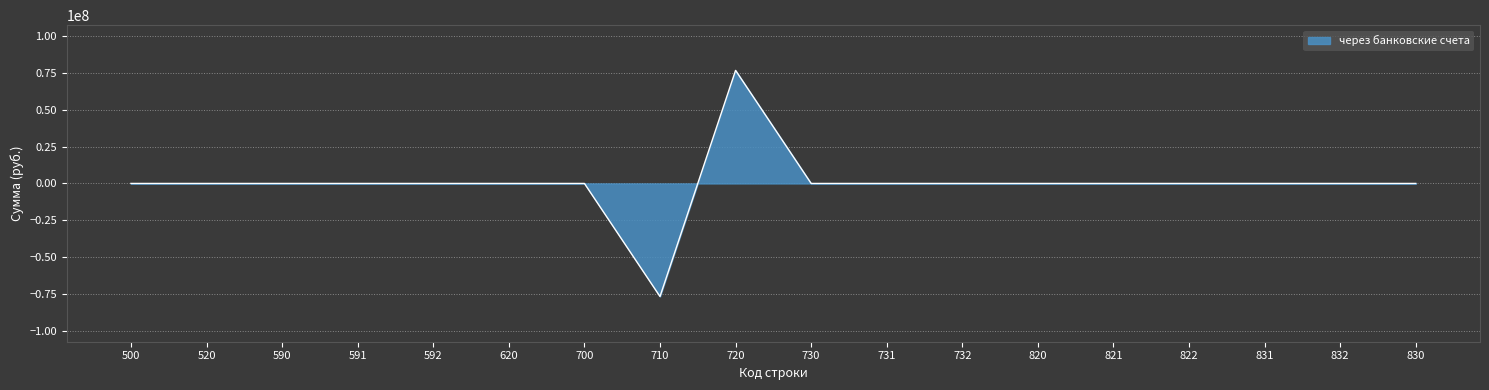

What is the smallest value displayed?

-76595556.4